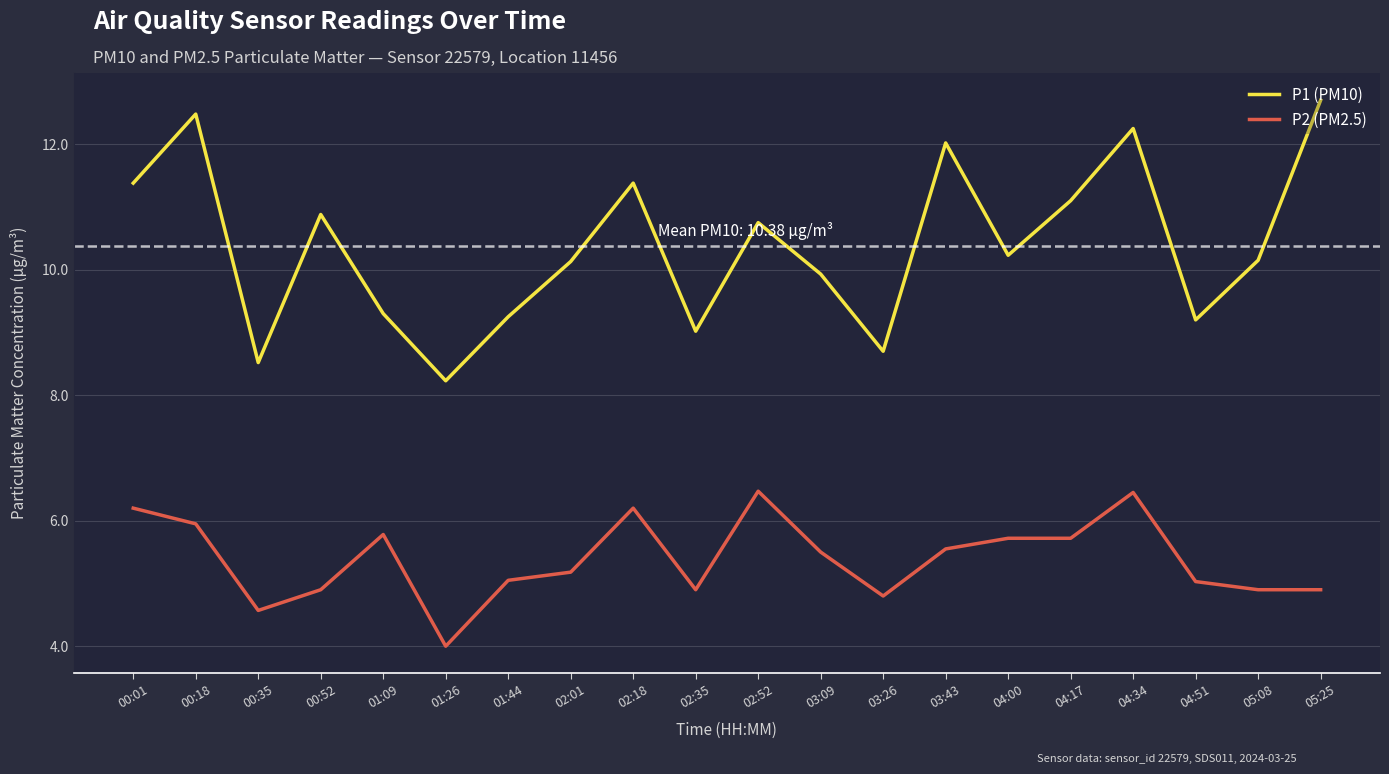

What is the sum of the P1 (PM10) values at 04:17 and 04:51?

20.3